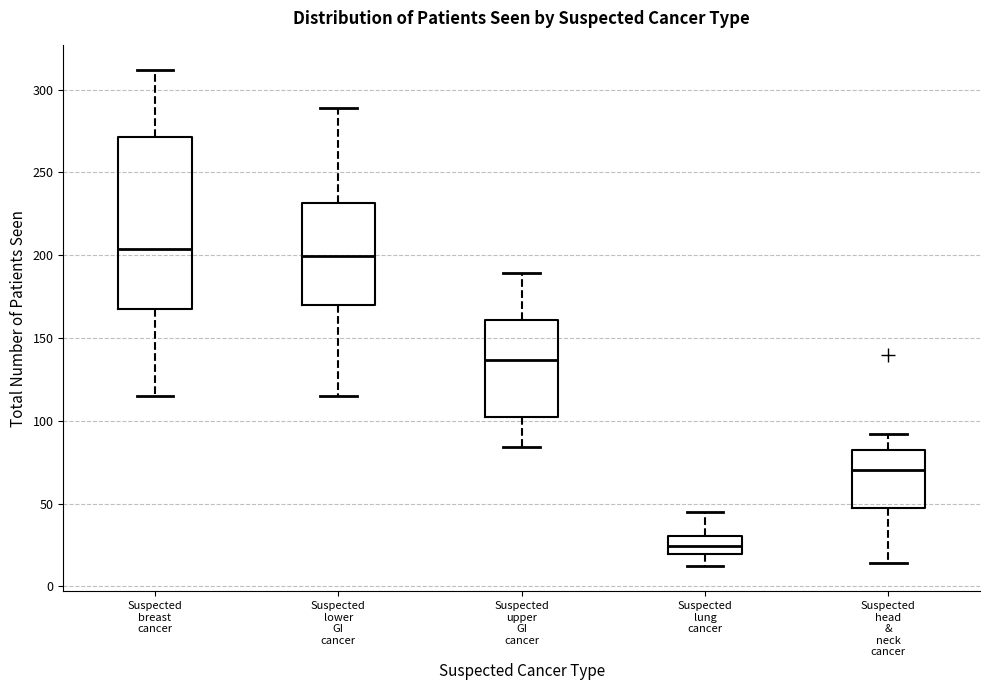

Where is the lower edge of the box for Suspected lung cancer on the y-axis? The values are not printed on the chart, so give them approximately, as read against the axis.

20